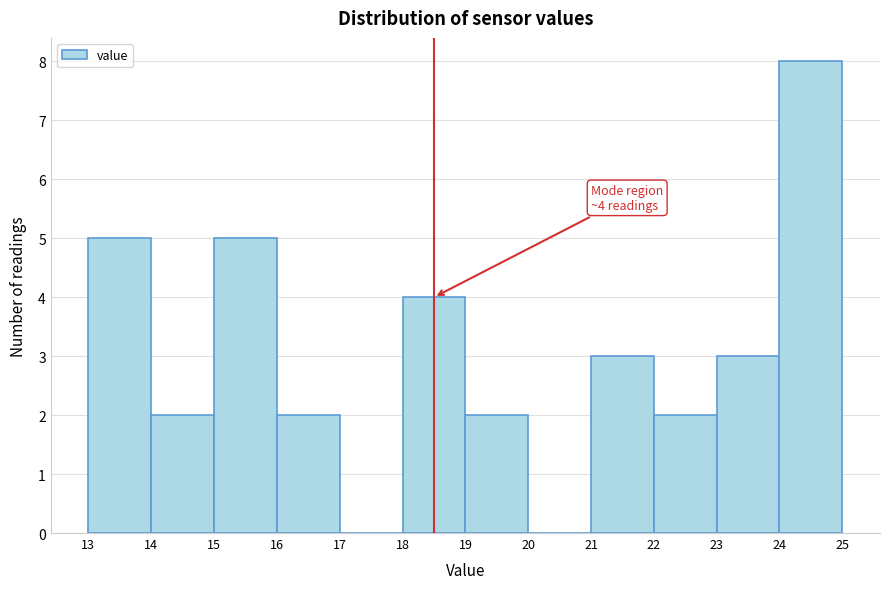

Which range on the x-axis has the tallest bar?

24 to 25